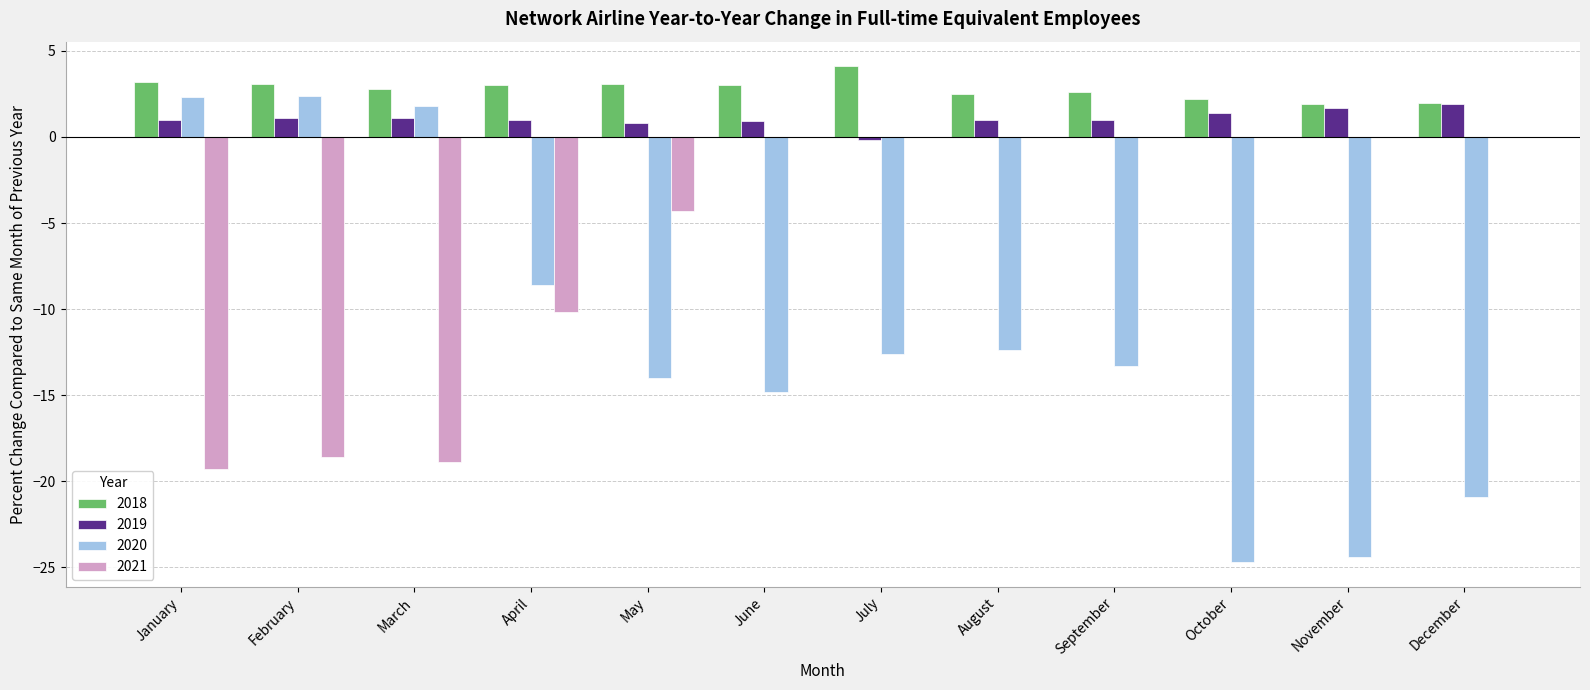

What is the approximate value of 2020 at October?

-24.7